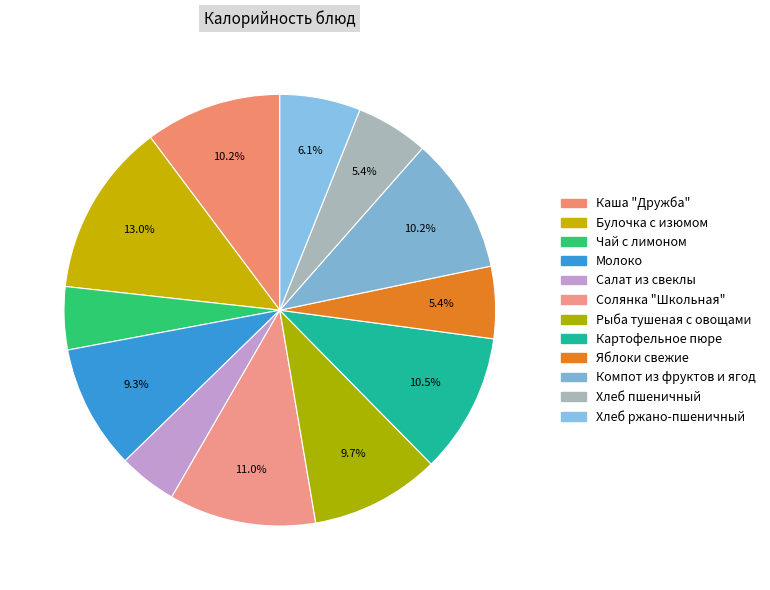

Is the sum of Картофельное пюре and Каша "Дружба" greater than half?

No